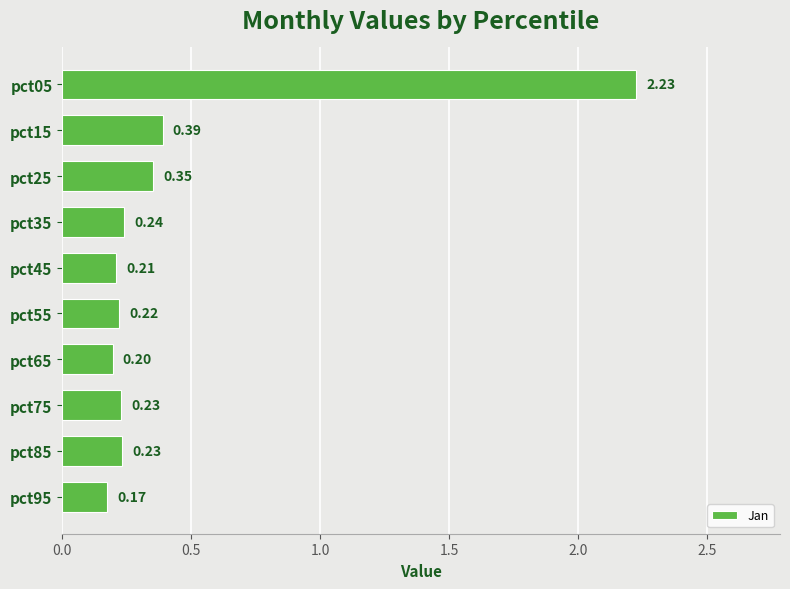

What is the sum of the values at pct05 and pct15?

2.6